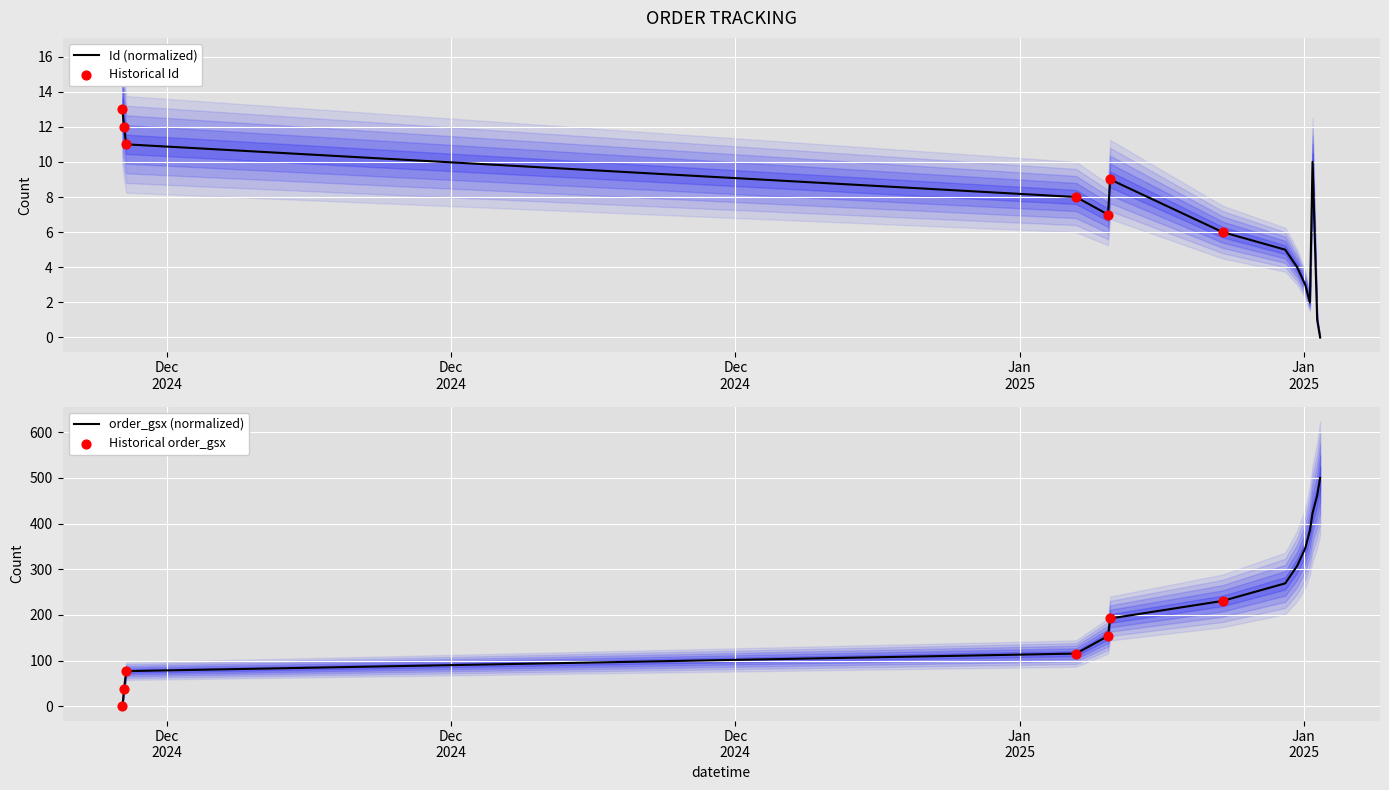

What is the change in value from 2024-12-10 21:45:35 to 2025-01-04 04:14:00?

-6